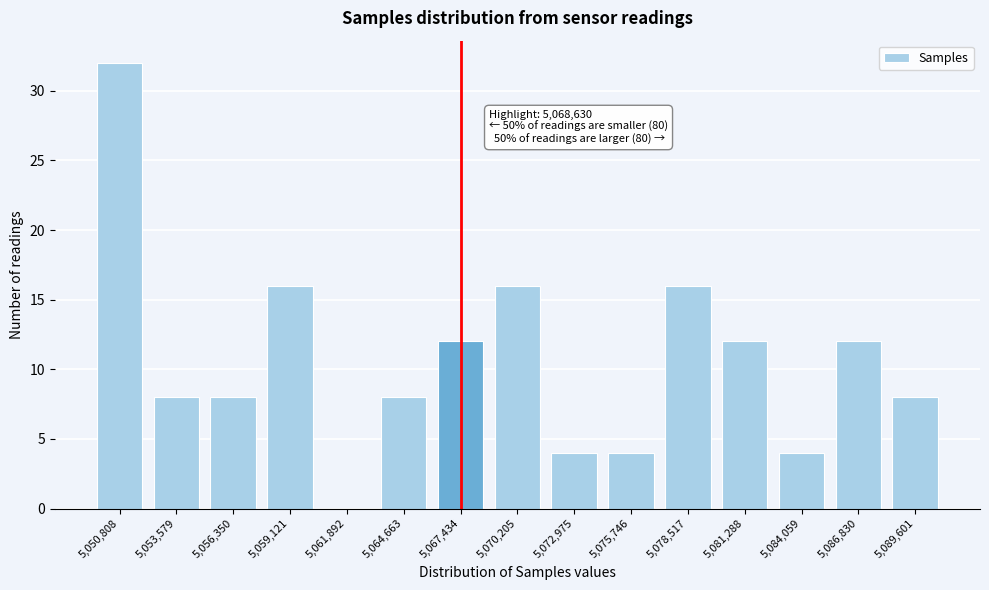

Reading right to left, transcribe all the data shown in this chart.

5,089,601=8	5,086,830=12	5,084,059=4	5,081,288=12	5,078,517=16	5,075,746=4	5,072,975=4	5,070,205=16	5,067,434=12	5,064,663=8	5,061,892=0	5,059,121=16	5,056,350=8	5,053,579=8	5,050,808=32